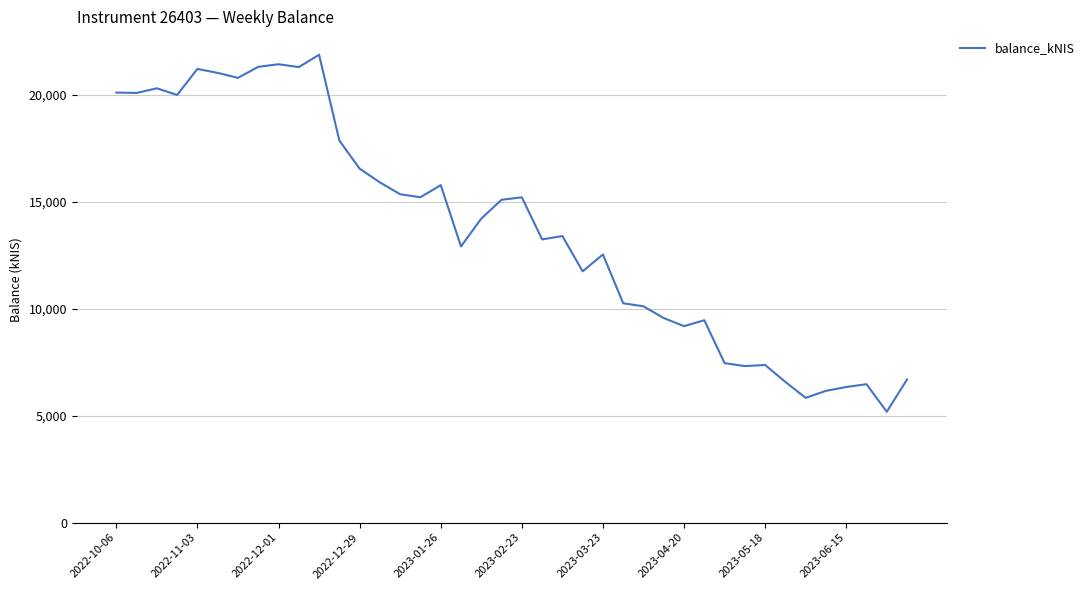

What is the difference between the maximum and minimum values?

16686.2